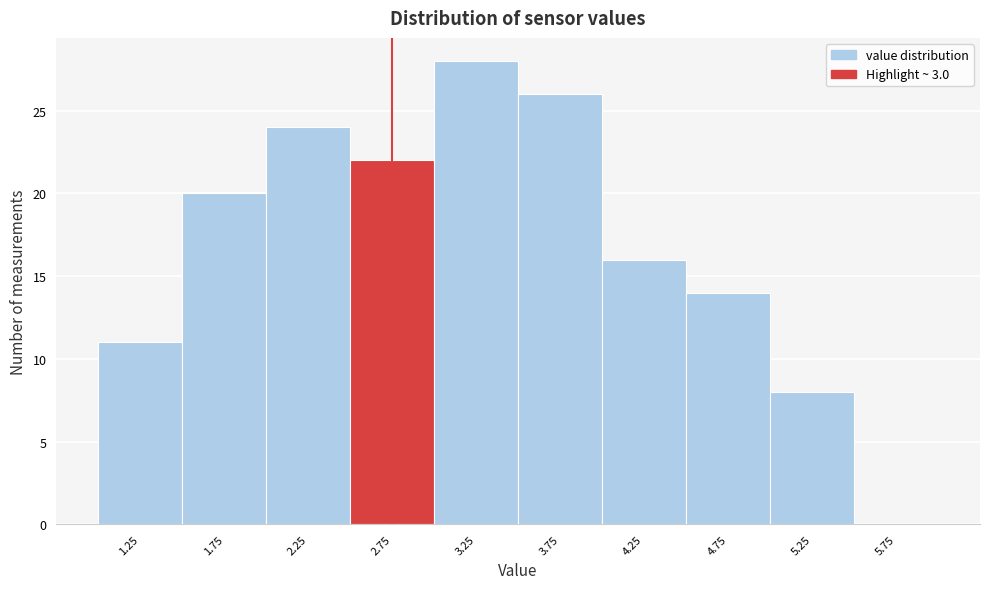

Reading right to left, what are all the values shown in this chart?

5.75=0	5.25=8	4.75=14	4.25=16	3.75=26	3.25=28	2.75=22	2.25=24	1.75=20	1.25=11